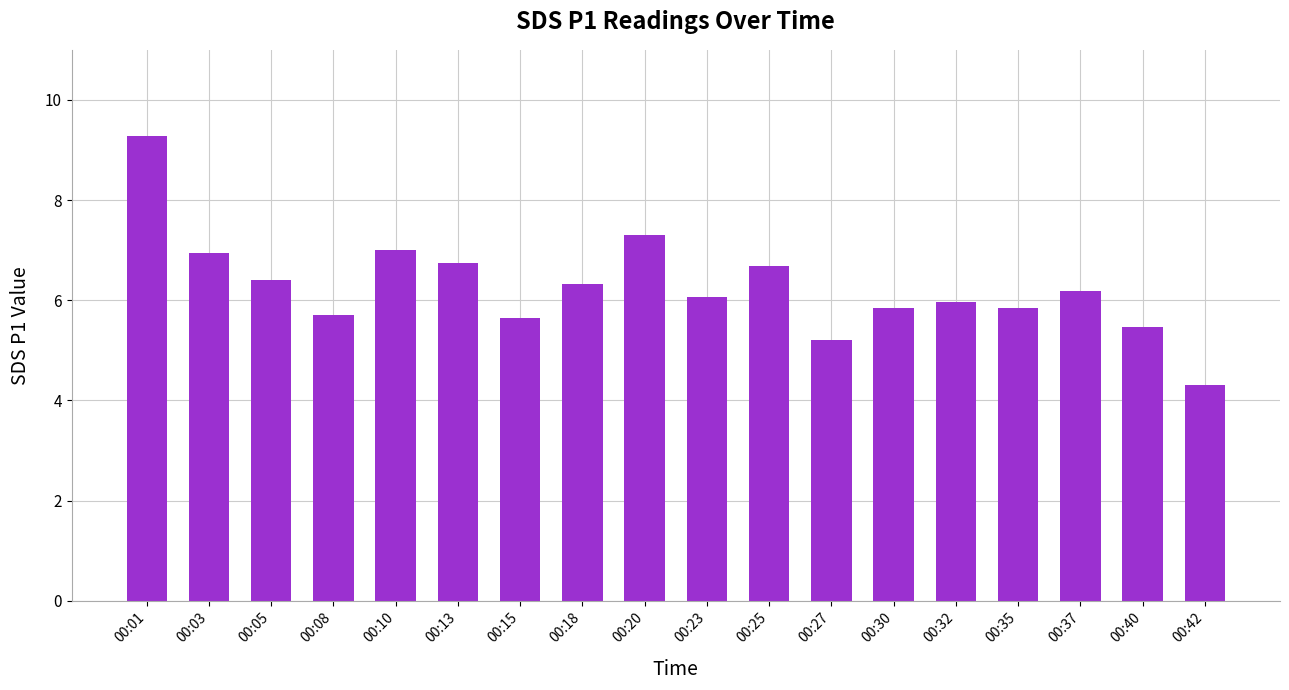

Are the bars horizontal?

No